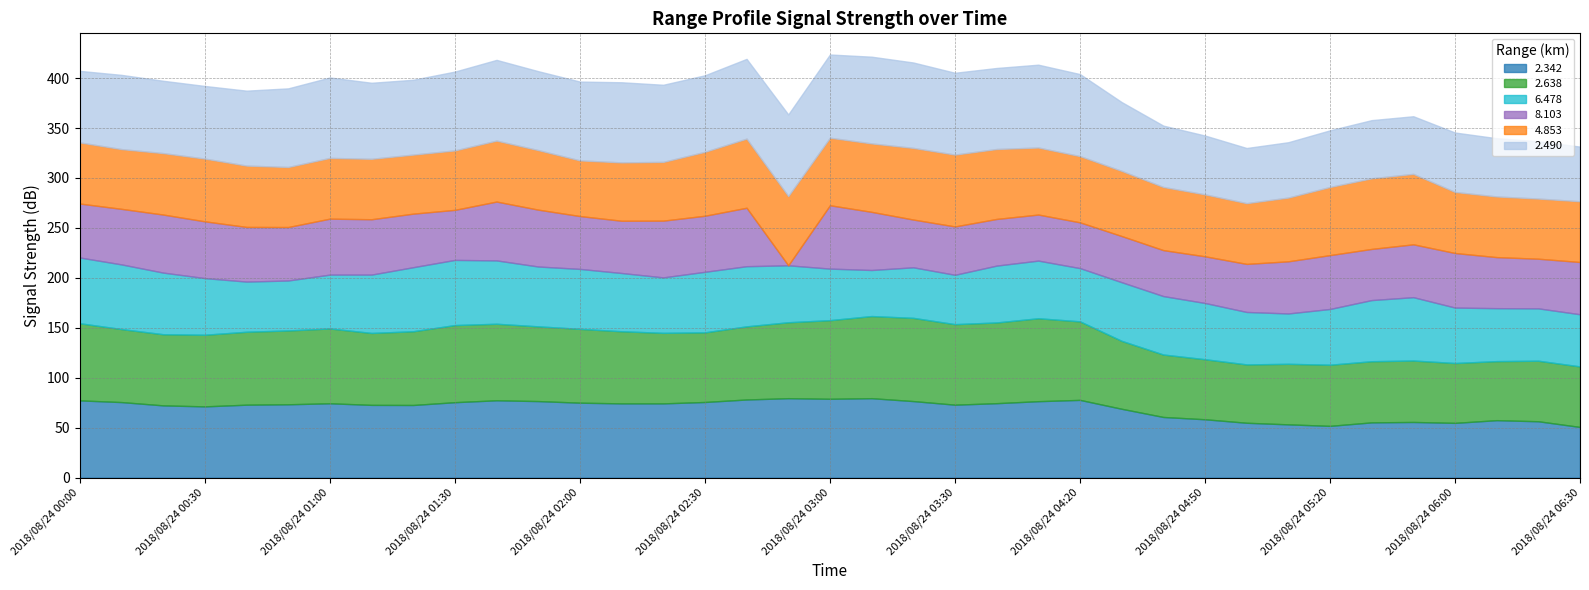

What is the lowest value of the 4.853 series?

55.7